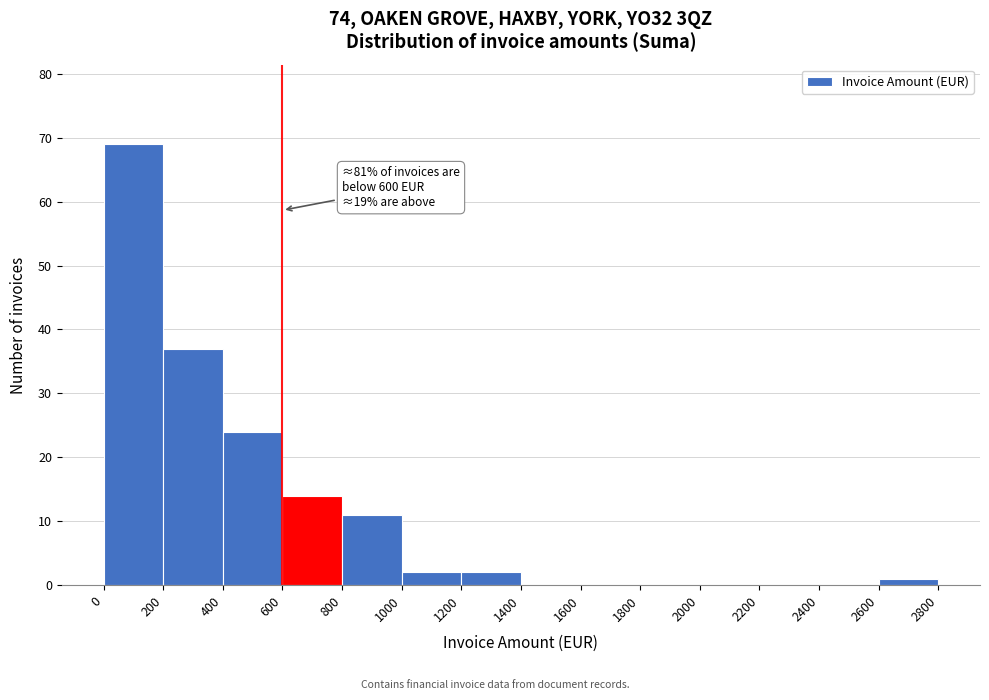

Which range on the x-axis has the tallest bar?

0 to 200